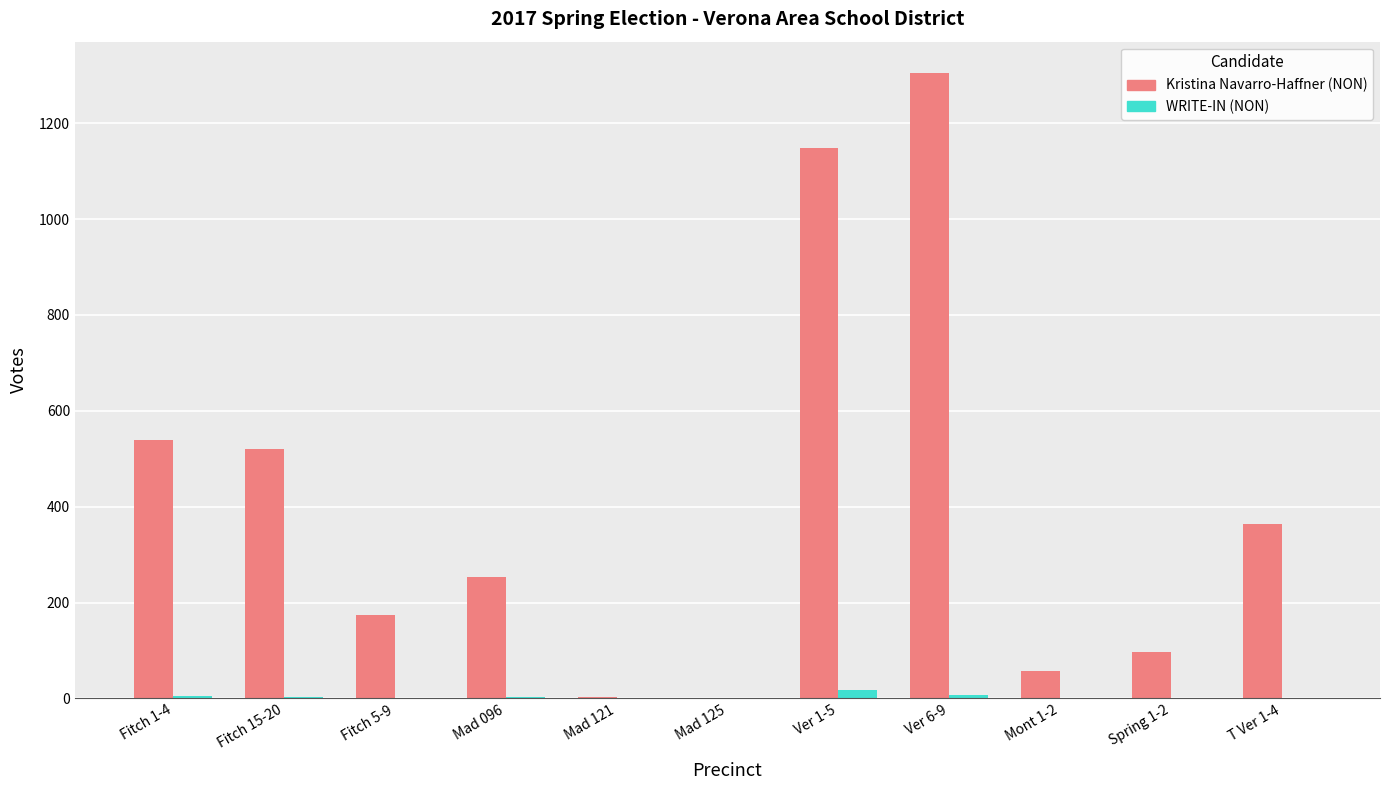

Which series has the largest total across all categories?

Kristina Navarro-Haffner (NON)